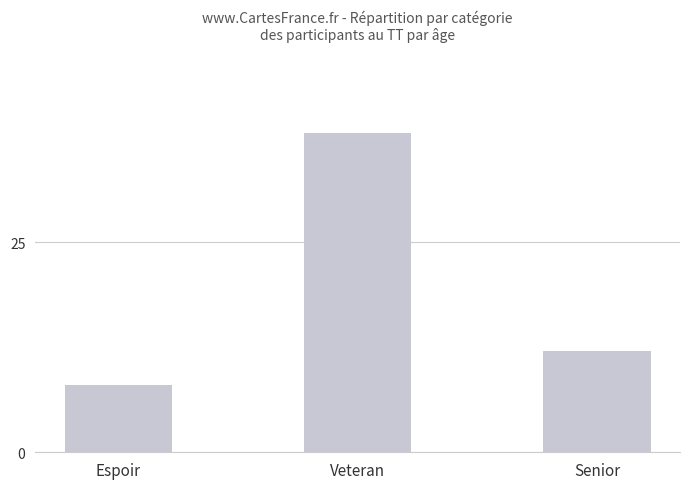

How many distinct data groups are displayed?

1